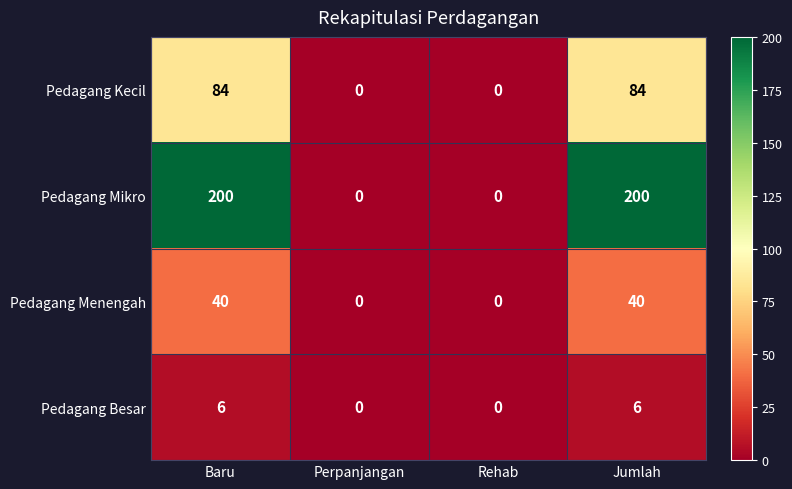

Is the value of Pedagang Menengah at Jumlah greater than the value of Pedagang Mikro at Rehab?

Yes